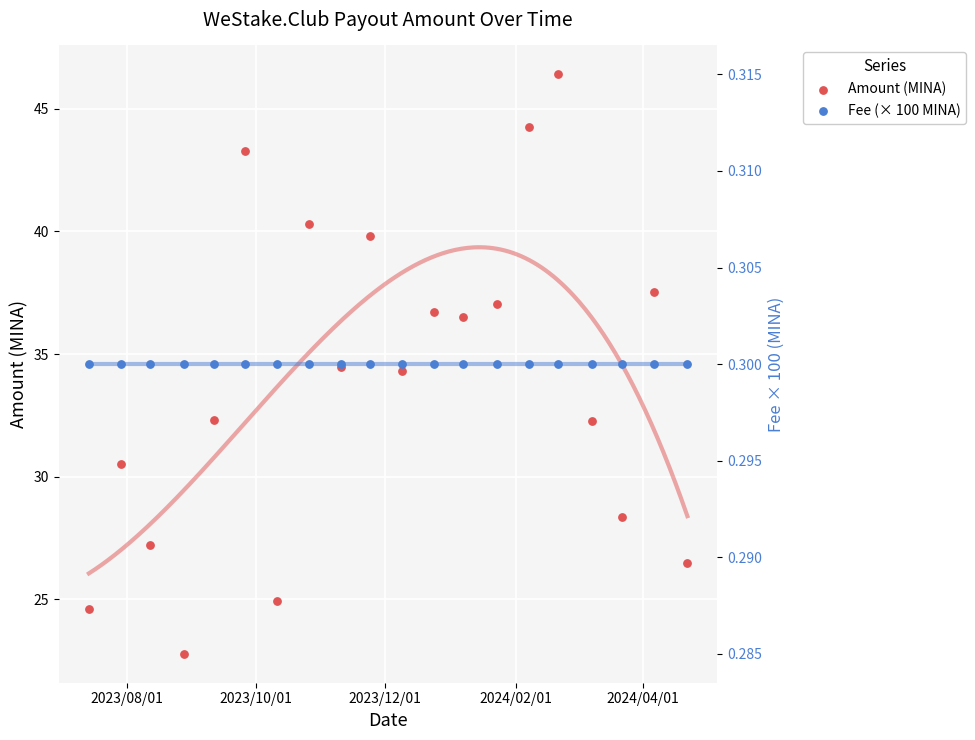

At how many categories does at least one series exceed 9?

20